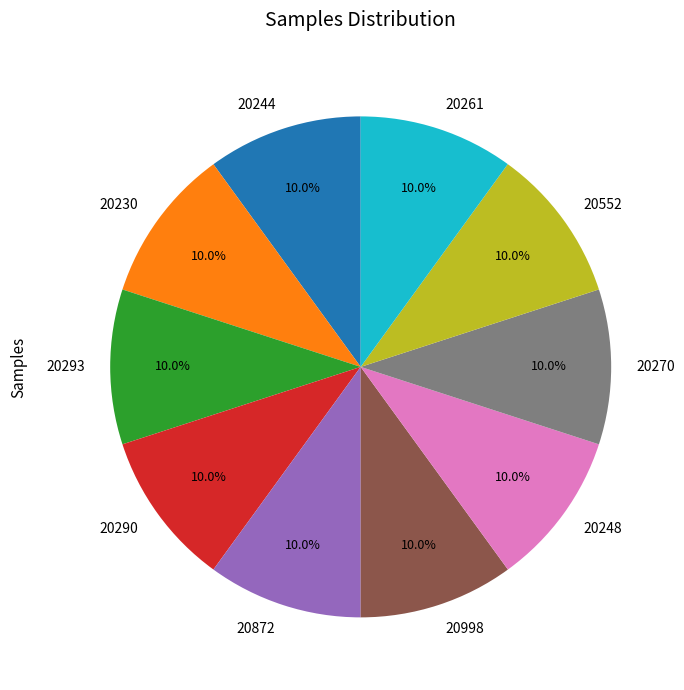

What percentage do 20290 and 20261 together represent?

20.0%